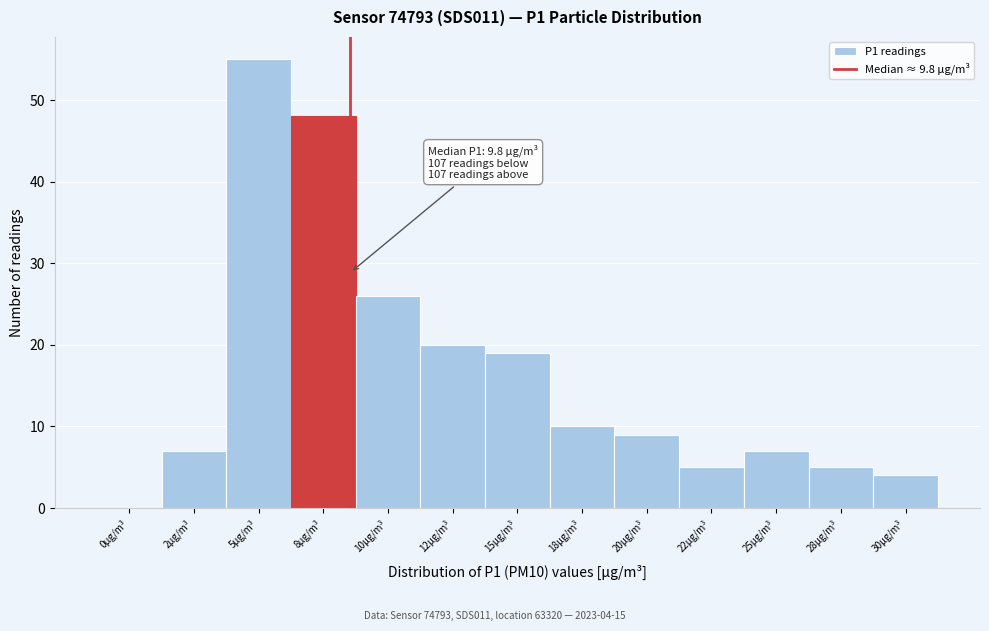

Reading left to right, list all the values displayed in this chart.

0µg/m³=0	2µg/m³=7	5µg/m³=55	8µg/m³=48	10µg/m³=26	12µg/m³=20	15µg/m³=19	18µg/m³=10	20µg/m³=9	22µg/m³=5	25µg/m³=7	28µg/m³=5	30µg/m³=4